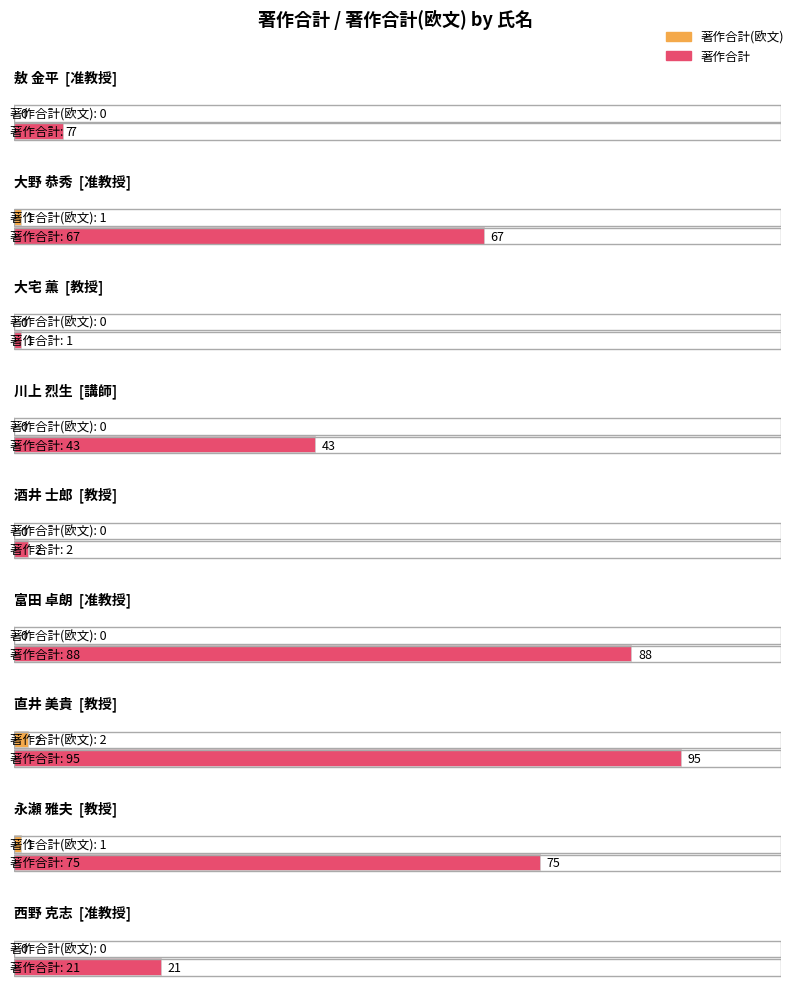

List the labels in order of 著作合計(欧文) value, largest first.

直井 美貴, 大野 恭秀, 永瀬 雅夫, 敖 金平, 大宅 薫, 川上 烈生, 酒井 士郎, 富田 卓朗, 西野 克志